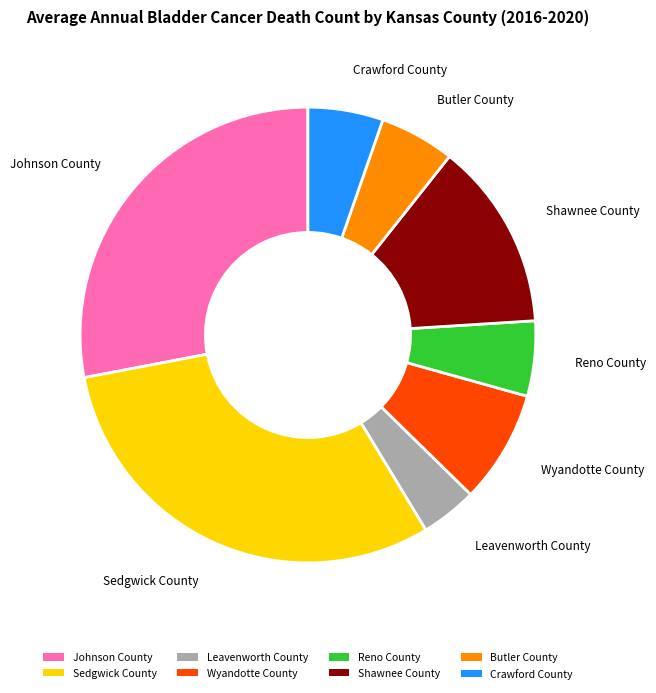

Approximately how many times larger is the value at Shawnee County compared to Johnson County?

0.5